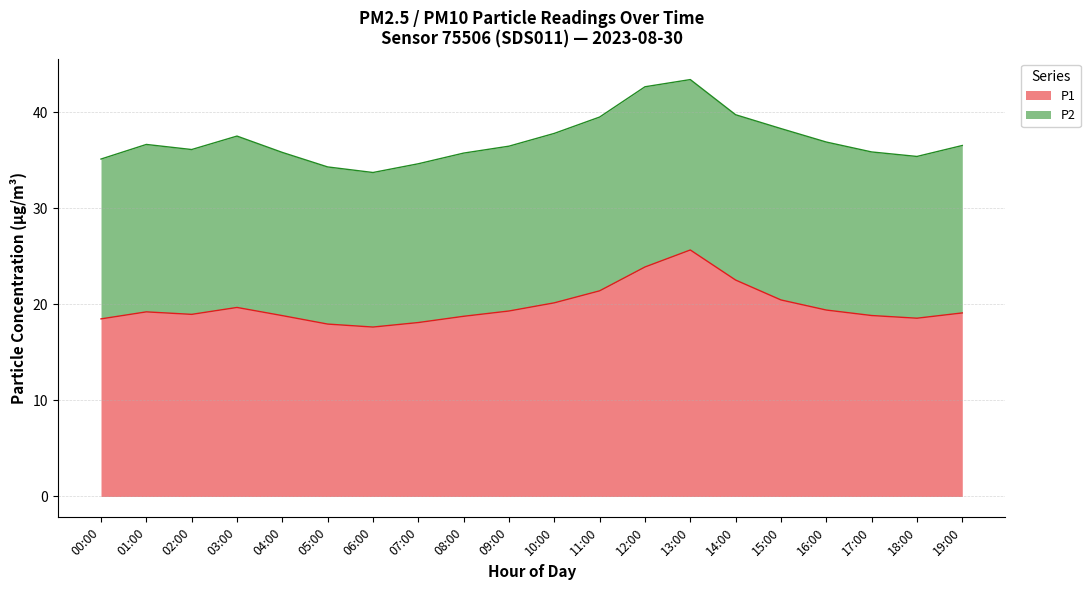

What is the ratio of the value at 04:00 to the value at 18:00?

1.0